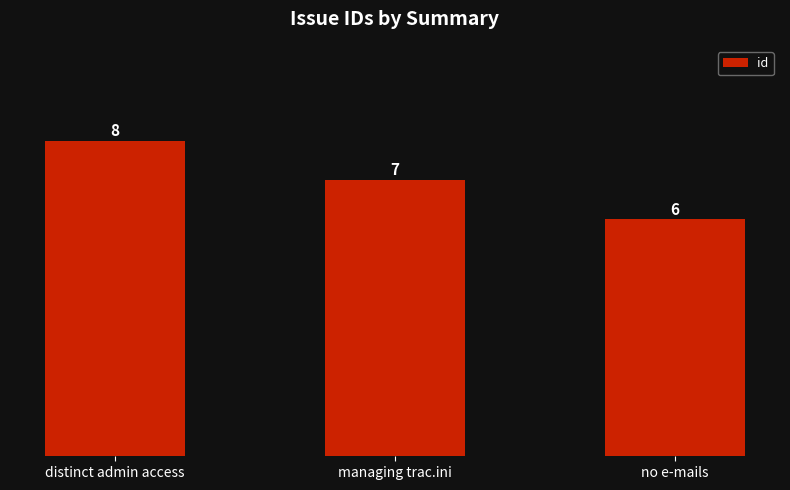

Are the bars horizontal?

No